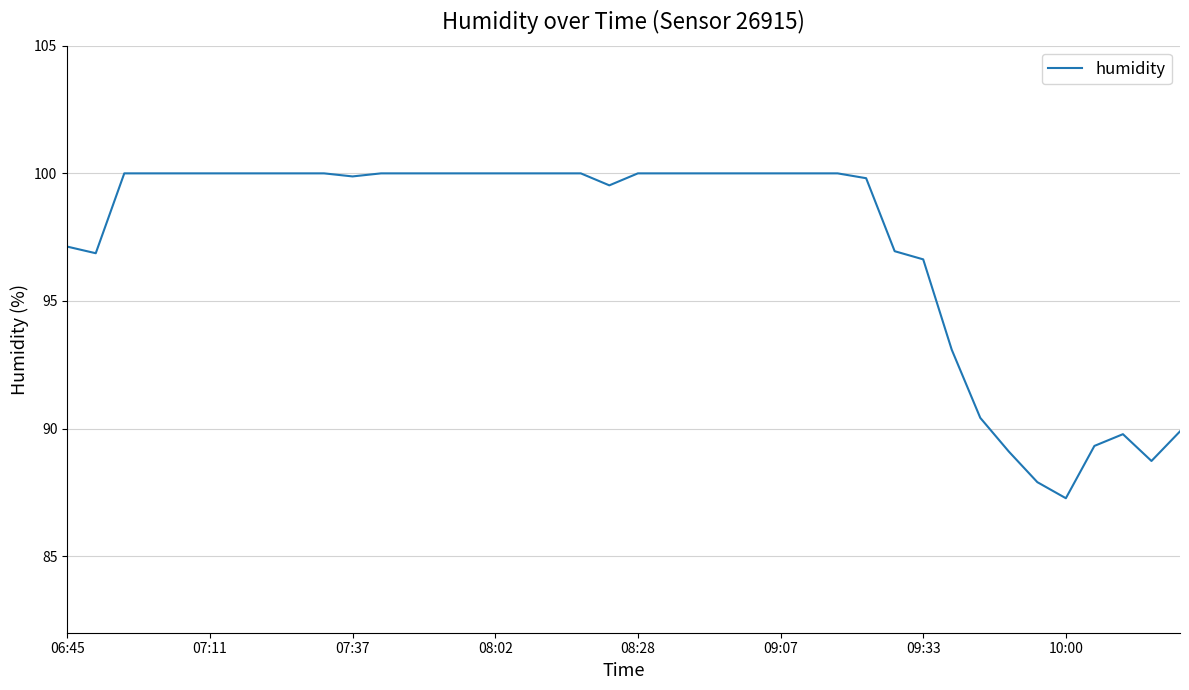

What is the maximum value shown in the chart?

100.0